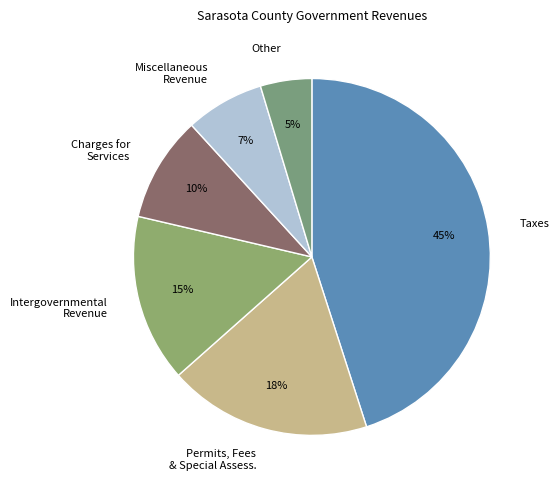

What percentage is the Intergovernmental Revenue slice, to the nearest percent?

15%